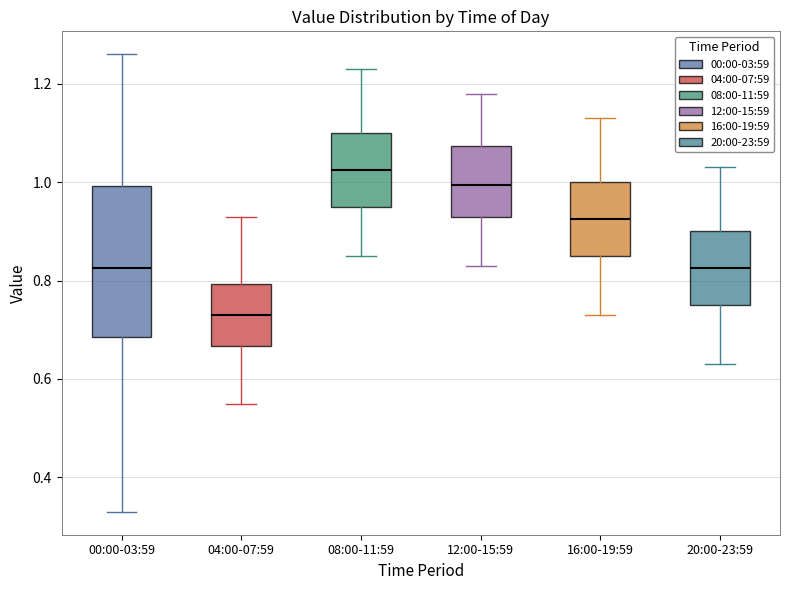

Reading left to right, read every box against the y-axis: the position of its median line, the range the box covers, and the ends of its whiskers. The values are not printed on the chart, so give them approximately, as read against the axis.

00:00-03:59: median 0.82, box 0.68 to 1.00, whiskers 0.34 to 1.26
04:00-07:59: median 0.74, box 0.66 to 0.80, whiskers 0.56 to 0.94
08:00-11:59: median 1.02, box 0.96 to 1.10, whiskers 0.86 to 1.24
12:00-15:59: median 1.00, box 0.94 to 1.08, whiskers 0.84 to 1.18
16:00-19:59: median 0.92, box 0.86 to 1.00, whiskers 0.74 to 1.14
20:00-23:59: median 0.82, box 0.76 to 0.90, whiskers 0.64 to 1.04